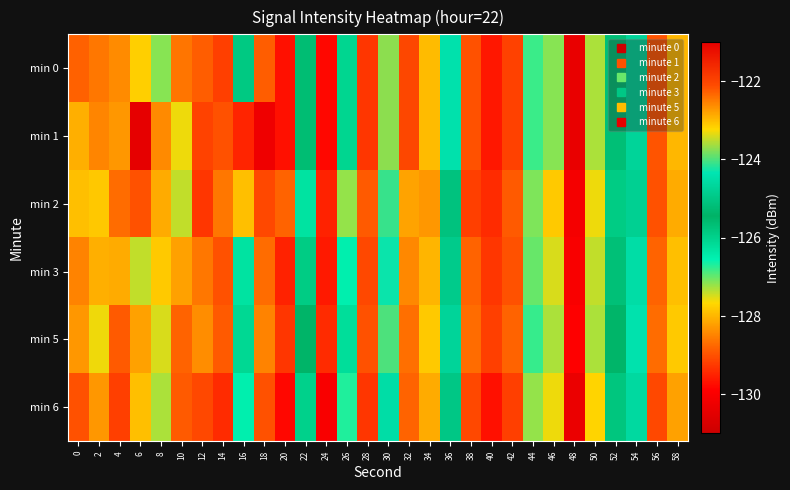

Reading left to right, list all the values displayed in this chart.

min 0: 0=-128.8	2=-122.5	4=-128.4	6=-127.8	8=-127.1	10=-128.6	12=-128.9	14=-129.2	16=-125.9	18=-128.9	20=-129.7	22=-125.6	24=-129.8	26=-126.1	28=-129.3	30=-123.7	32=-122.0	34=-128.0	36=-124.4	38=-129.0	40=-129.6	42=-129.2	44=-126.8	46=-127.2	48=-130.3	50=-127.3	52=-125.7	54=-124.7	56=-129.0	58=-128.0
min 1: 0=-128.1	2=-122.6	4=-128.3	6=-130.4	8=-122.6	10=-127.6	12=-129.2	14=-129.0	16=-129.5	18=-130.2	20=-129.7	22=-125.6	24=-129.8	26=-126.1	28=-129.3	30=-123.7	32=-122.0	34=-128.0	36=-124.4	38=-129.0	40=-129.6	42=-129.2	44=-126.8	46=-127.2	48=-130.3	50=-127.3	52=-125.7	54=-124.7	56=-129.0	58=-128.0
min 2: 0=-127.9	2=-123.1	4=-128.7	6=-129.0	8=-128.1	10=-127.4	12=-129.3	14=-128.6	16=-127.9	18=-129.1	20=-128.8	22=-126.3	24=-129.5	26=-127.2	28=-128.9	30=-124.1	32=-122.8	34=-128.3	36=-125.1	38=-129.2	40=-129.4	42=-128.9	44=-127.1	46=-127.8	48=-130.1	50=-127.6	52=-125.9	54=-124.8	56=-129.0	58=-128.1
min 3: 0=-128.5	2=-122.9	4=-128.1	6=-127.4	8=-127.8	10=-128.2	12=-128.6	14=-129.0	16=-126.3	18=-128.7	20=-129.5	22=-125.9	24=-129.6	26=-126.5	28=-129.1	30=-124.3	32=-122.6	34=-128.0	36=-124.9	38=-128.8	40=-129.3	42=-129.0	44=-127.0	46=-127.5	48=-130.0	50=-127.4	52=-125.7	54=-124.5	56=-128.8	58=-127.9
min 5: 0=-128.3	2=-123.3	4=-128.9	6=-128.2	8=-127.5	10=-128.8	12=-128.4	14=-128.9	16=-126.1	18=-128.5	20=-129.3	22=-125.4	24=-129.4	26=-126.2	28=-129.0	30=-124.0	32=-122.4	34=-127.8	36=-124.7	38=-128.7	40=-129.2	42=-128.8	44=-126.8	46=-127.3	48=-129.9	50=-127.3	52=-125.5	54=-124.4	56=-128.7	58=-127.8
min 6: 0=-129.0	2=-122.7	4=-129.2	6=-127.9	8=-127.3	10=-128.9	12=-129.1	14=-129.4	16=-126.5	18=-129.0	20=-129.8	22=-126.0	24=-130.0	26=-126.7	28=-129.3	30=-124.5	32=-122.3	34=-128.1	36=-125.0	38=-129.1	40=-129.7	42=-129.2	44=-127.2	46=-127.6	48=-130.3	50=-127.7	52=-125.8	54=-124.6	56=-129.1	58=-128.2